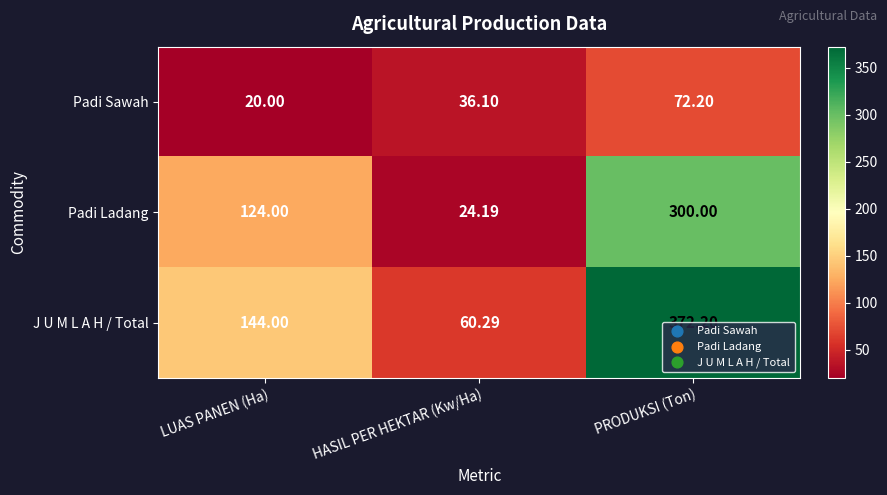

Where is Padi Sawah nearest to the value 46?

HASIL PER HEKTAR (Kw/Ha)